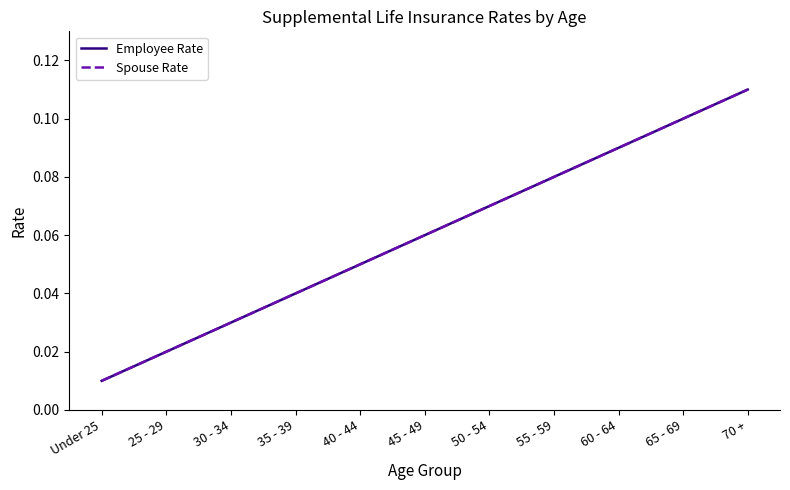

Is this an area chart (filled region under the line)?

No